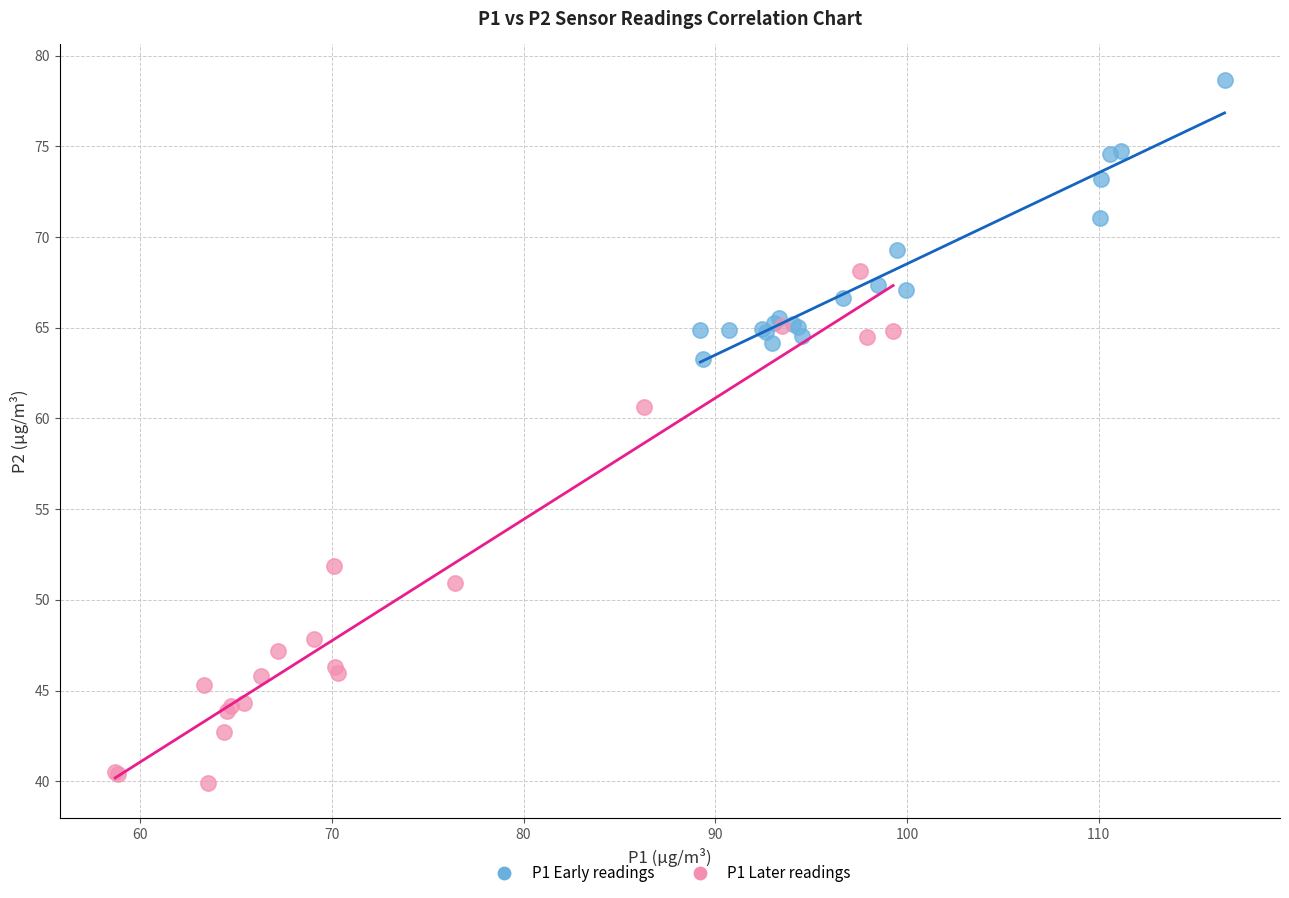

What are all the series names shown in the legend?

P1 Early readings, P1 Later readings